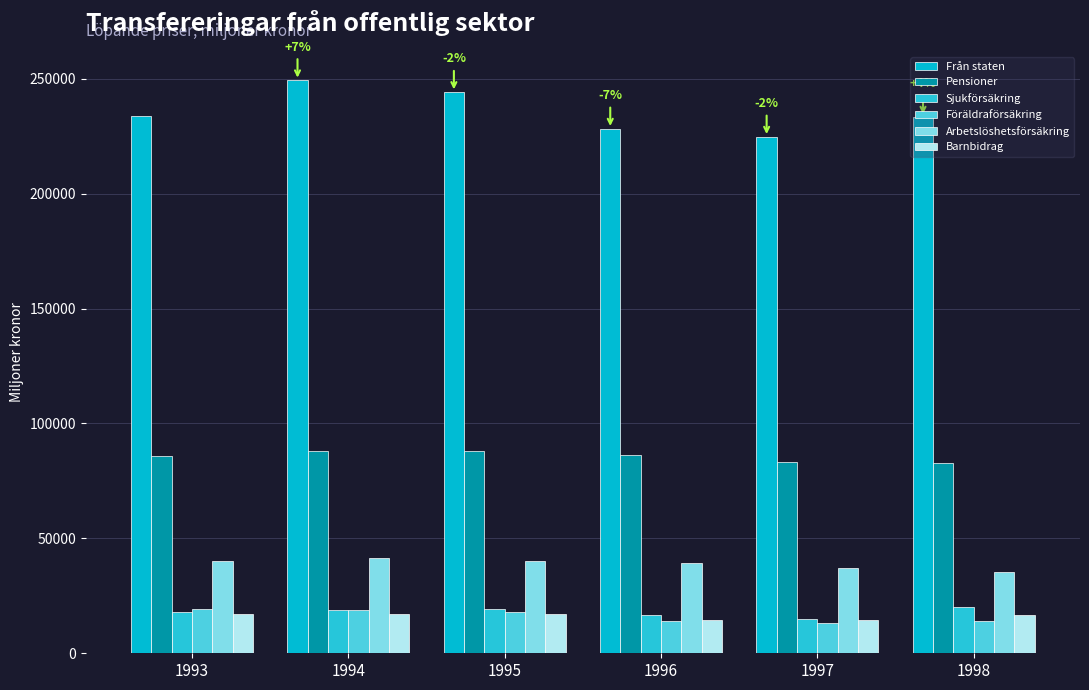

Is it true that Sjukförsäkring equals 28267 at 1996?

False